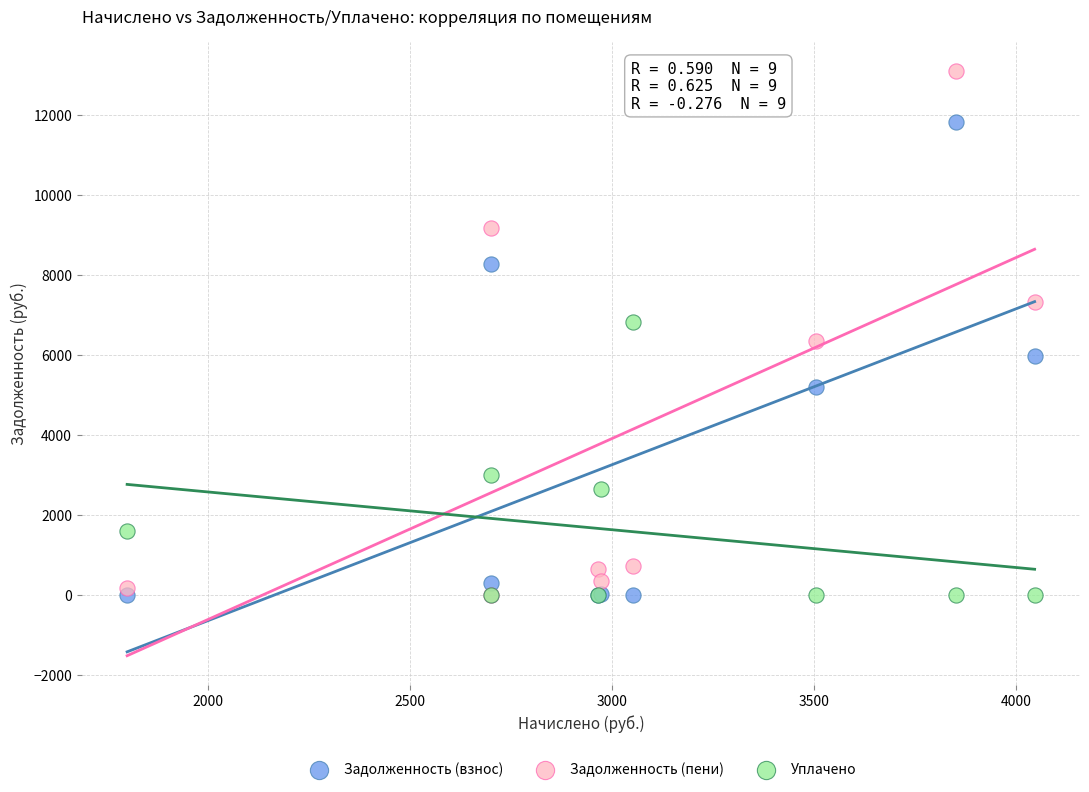

In the Уплачено series, what Y value is closest to 3407?

2998.1